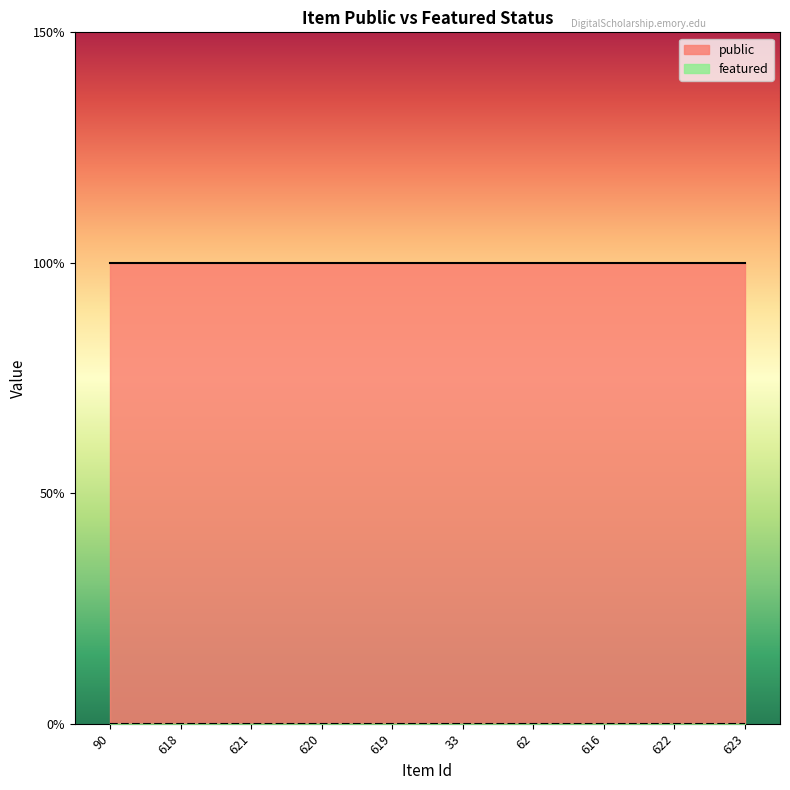

True or false: featured and public intersect in this chart.

False